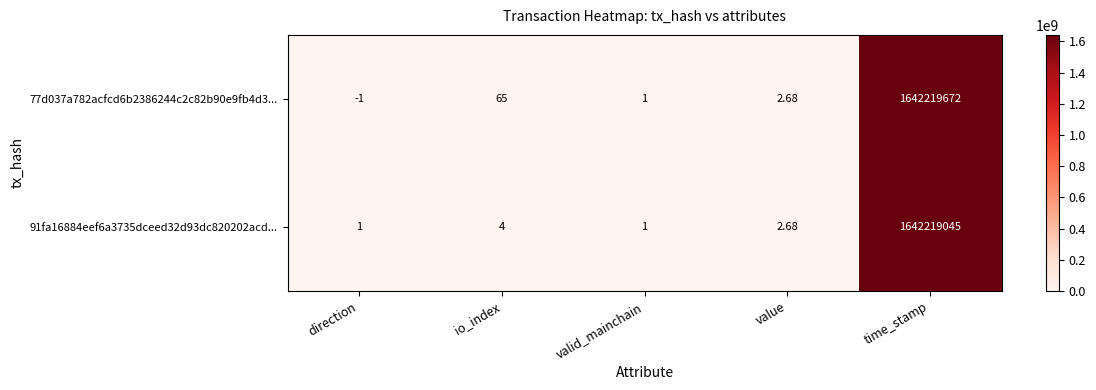

At which category is the sum across all series the highest?

time_stamp